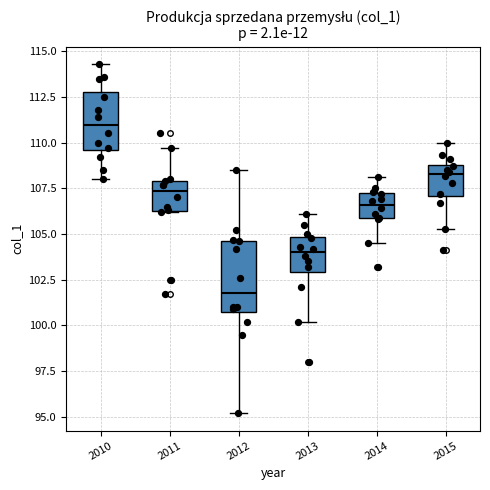

Where does the median line of the box at x = 2015 sit on the y-axis? The values are not printed on the chart, so give them approximately, as read against the axis.

108.5